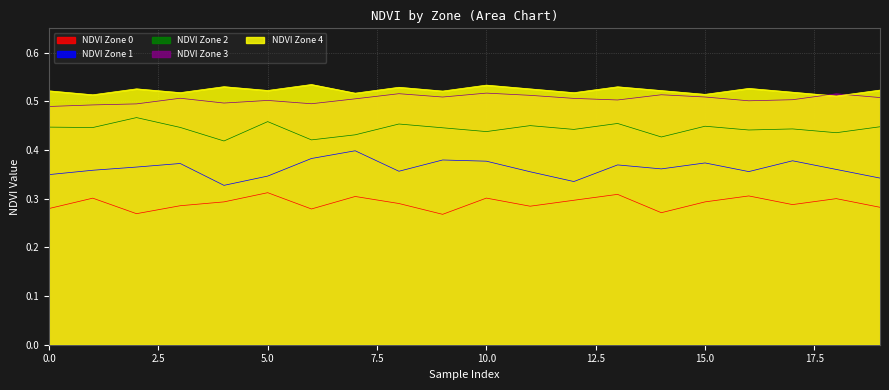

True or false: NDVI Zone 1 has more than 0 interior local peaks.

True